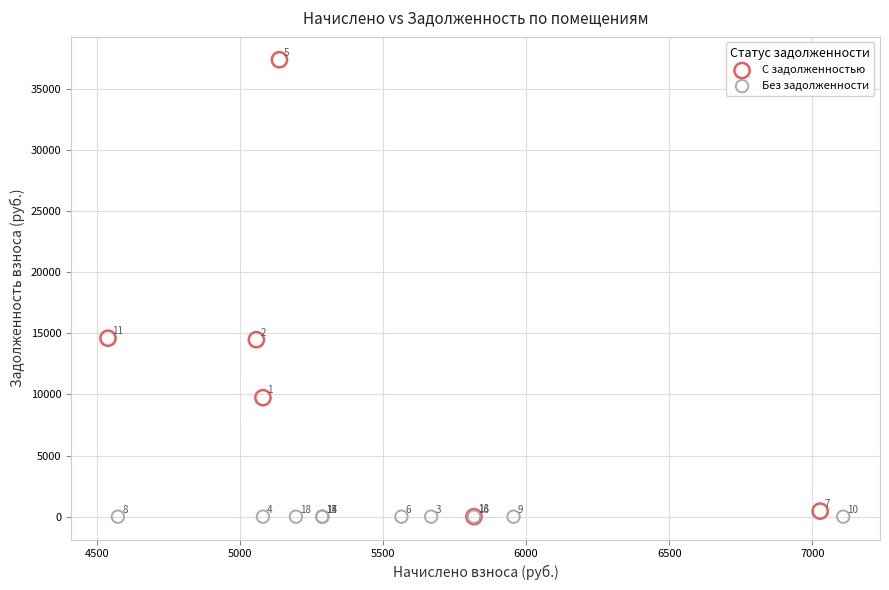

Which series contains the highest Y value?

С задолженностью